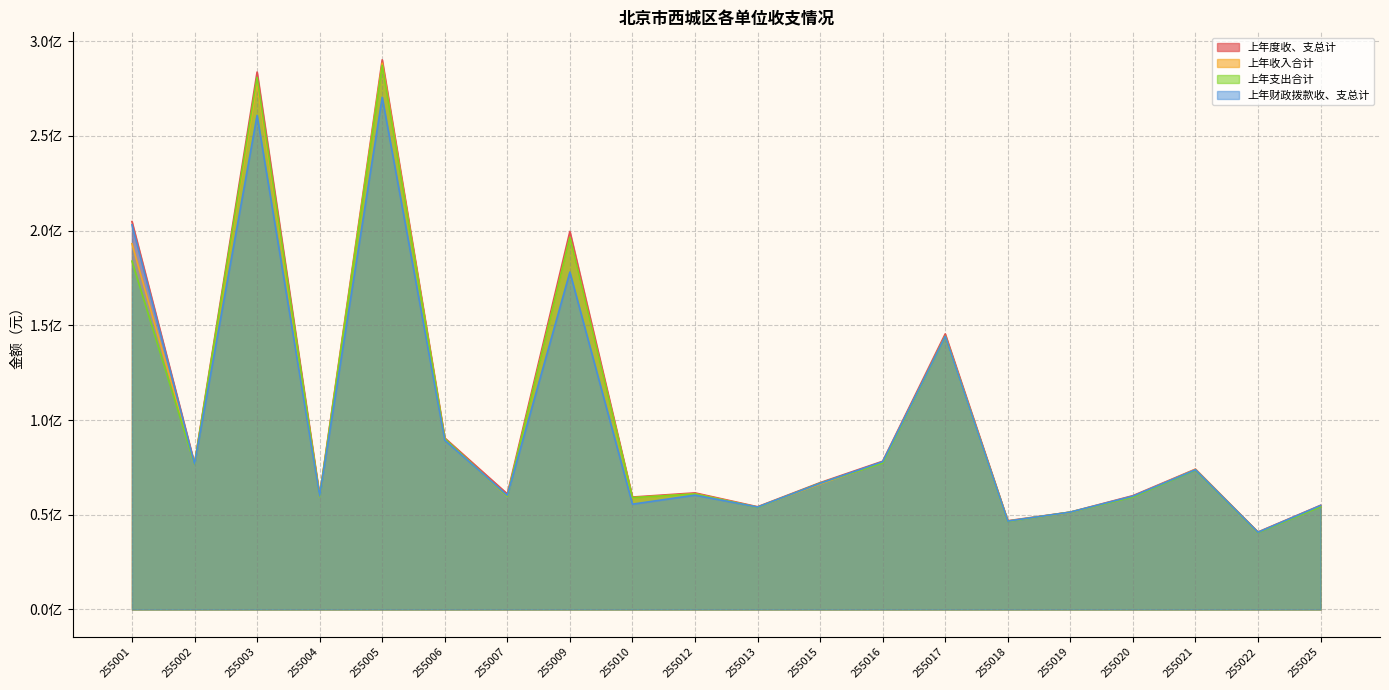

At how many categories does at least one series exceed 124981997?

5